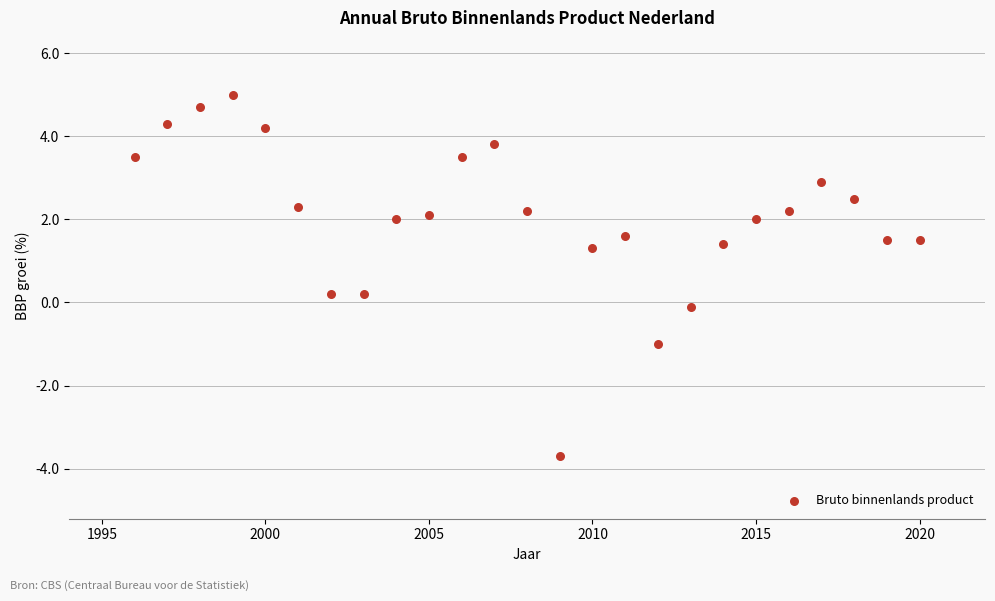

What is the range of Y values (max minus min)?

8.7